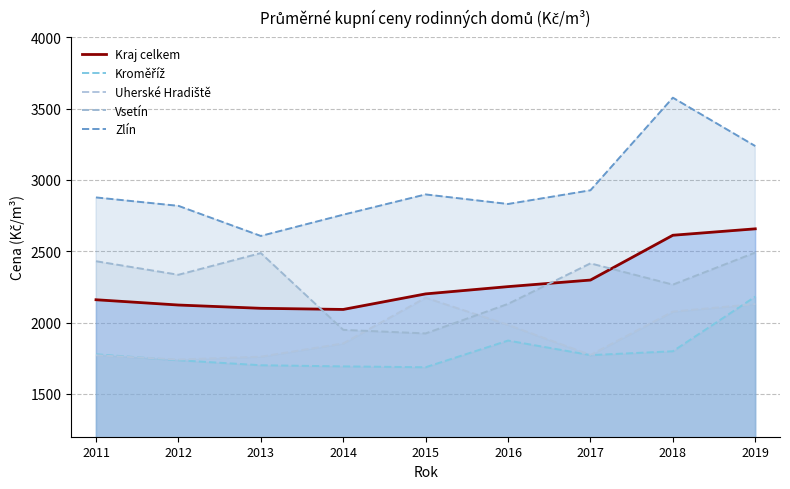

What is the difference between the maximum and minimum values in the Zlín series?

969